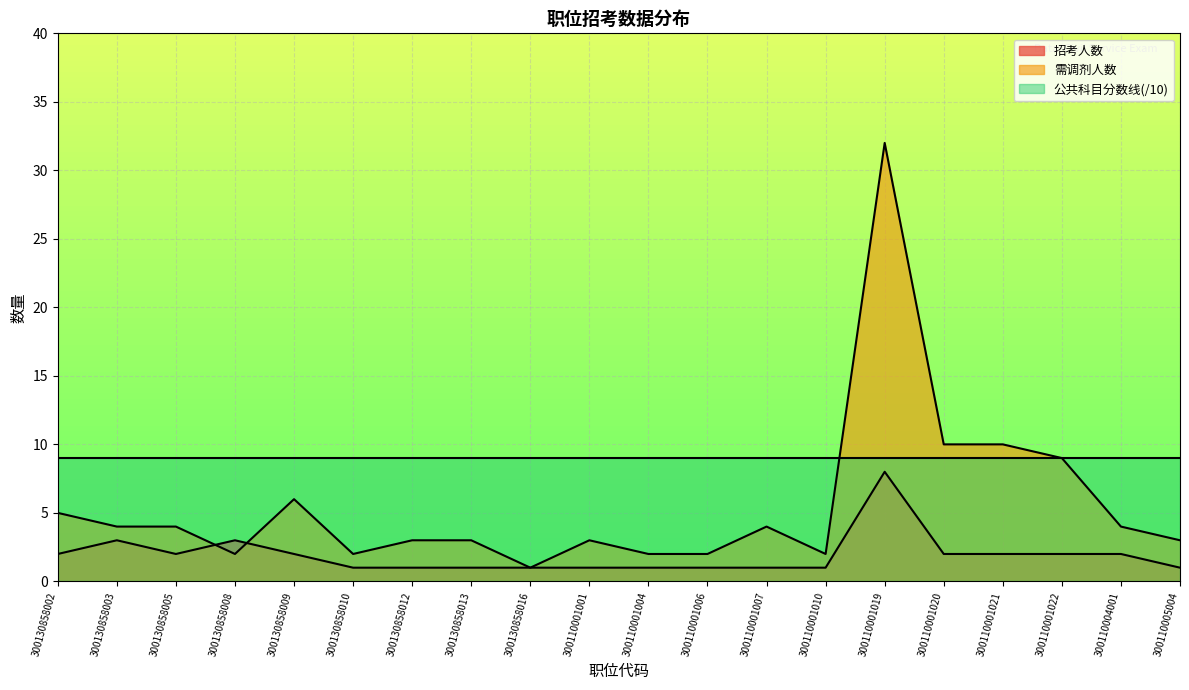

How many distinct data groups are displayed?

3